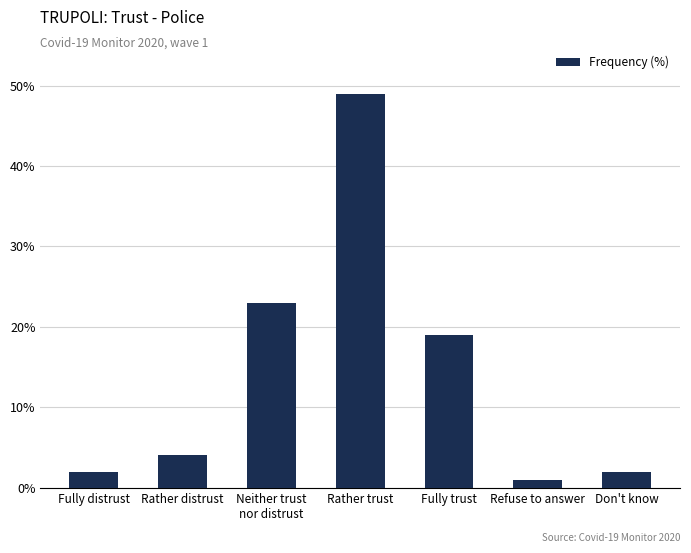

What is the sum of all values?

100